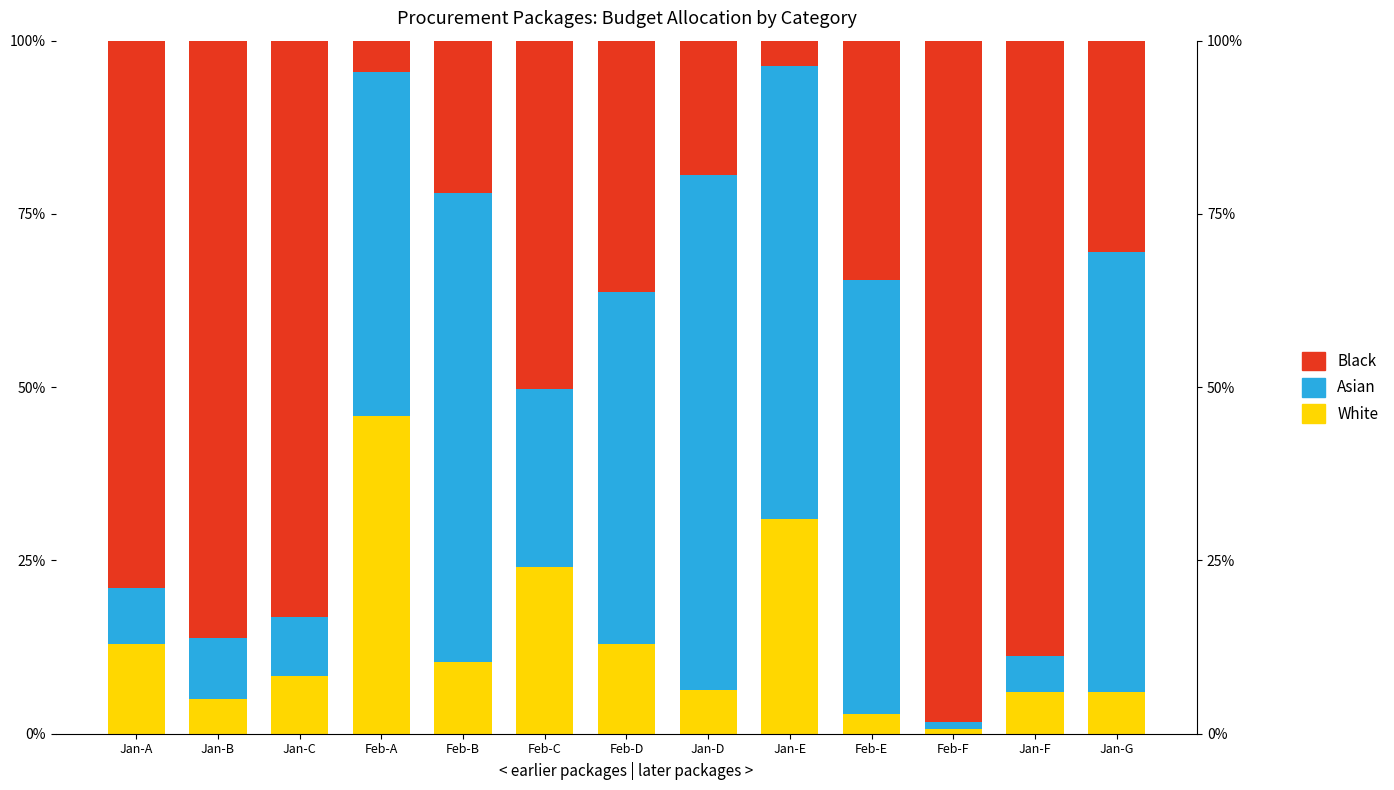

What is the label of the 12th bar from the left?

Jan-F